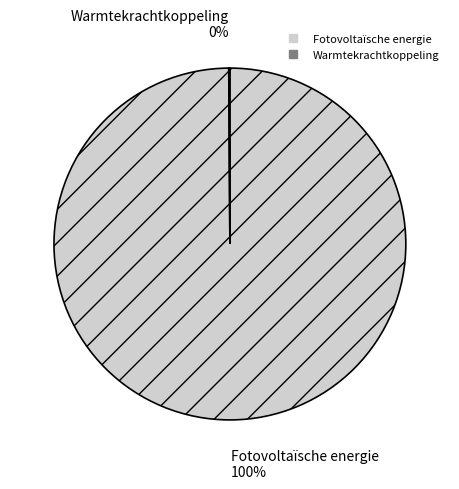

To the nearest percent, what is the average slice percentage?

50%